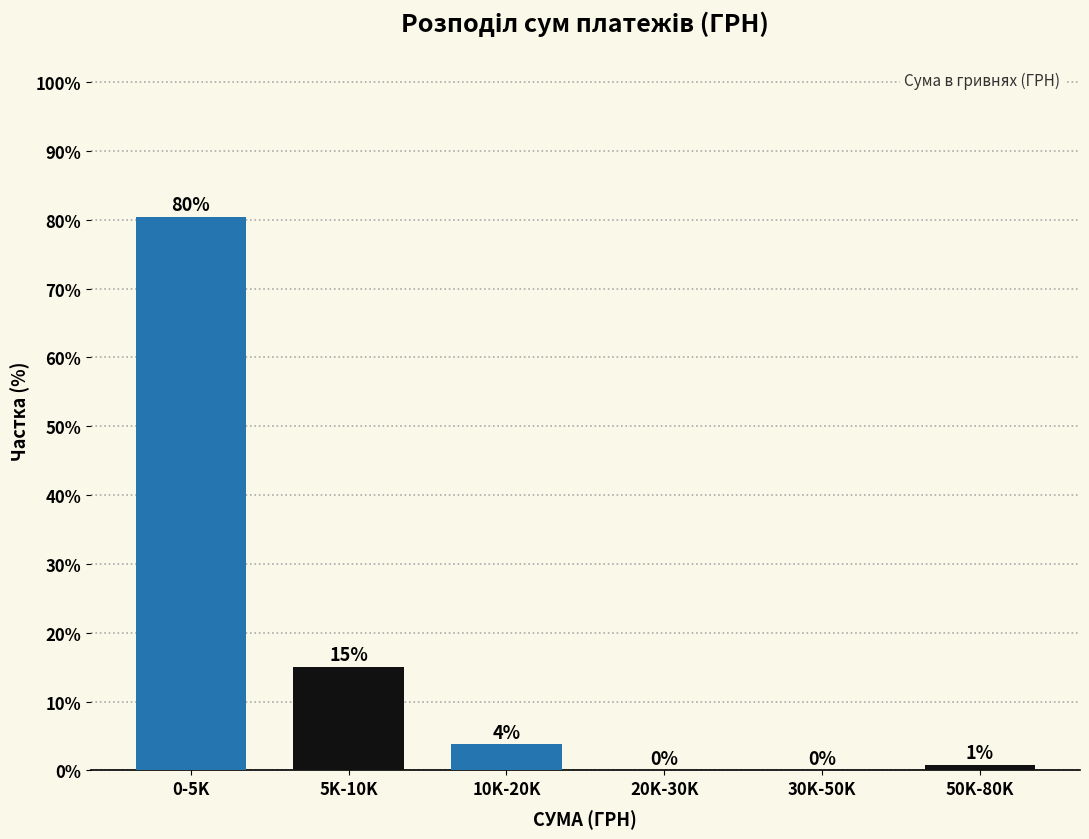

Which label corresponds to the largest value in the chart?

0-5K